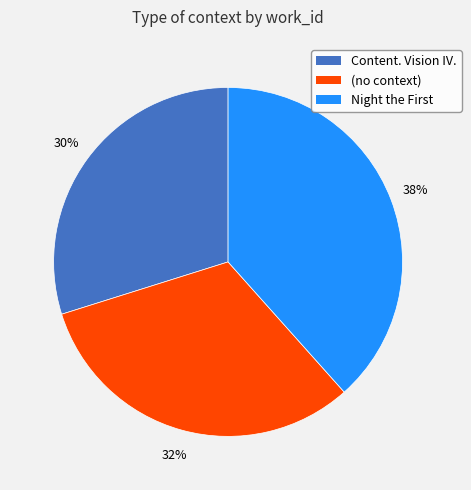

What is the largest slice in the pie chart?

Night the First